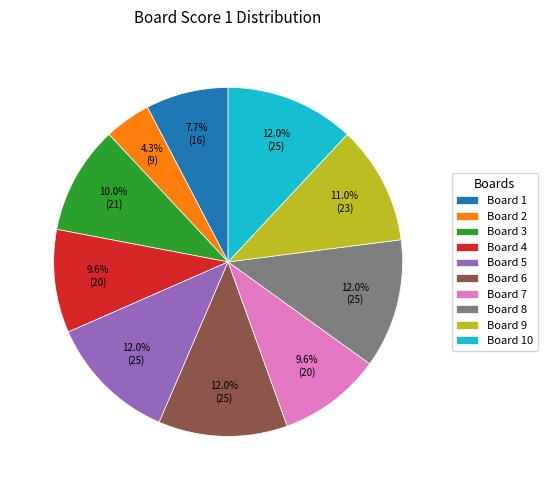

Count the number of slices in the pie.

10